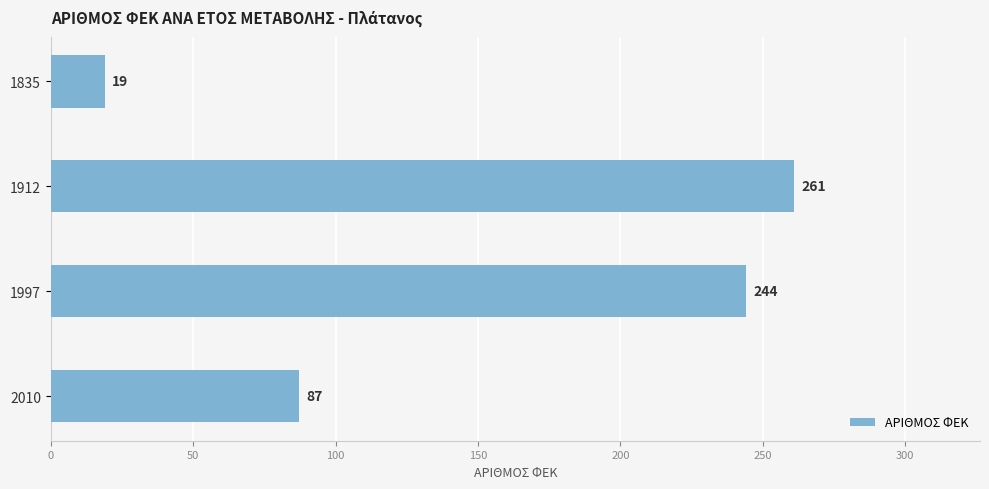

At which label is the value closest to 140?

2010